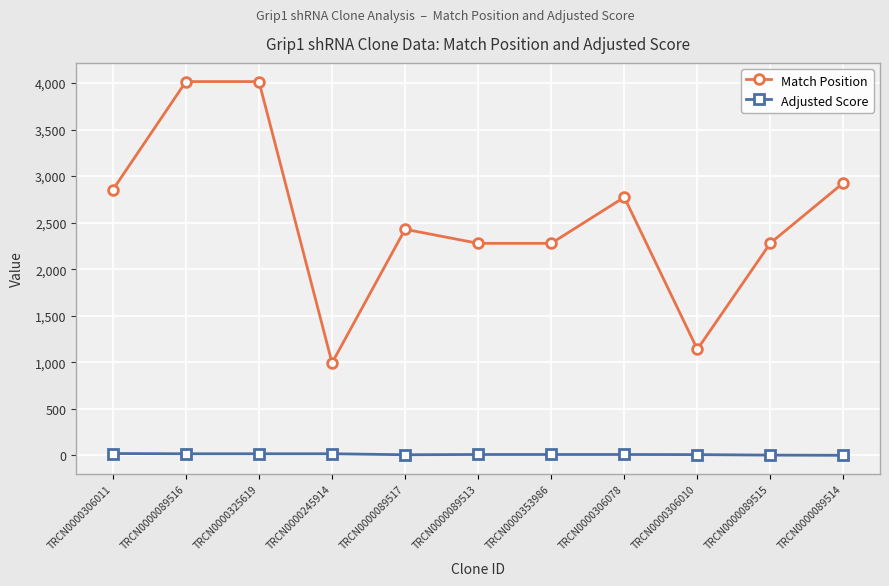

List the series in order of their peak value, highest first.

Match Position, Adjusted Score